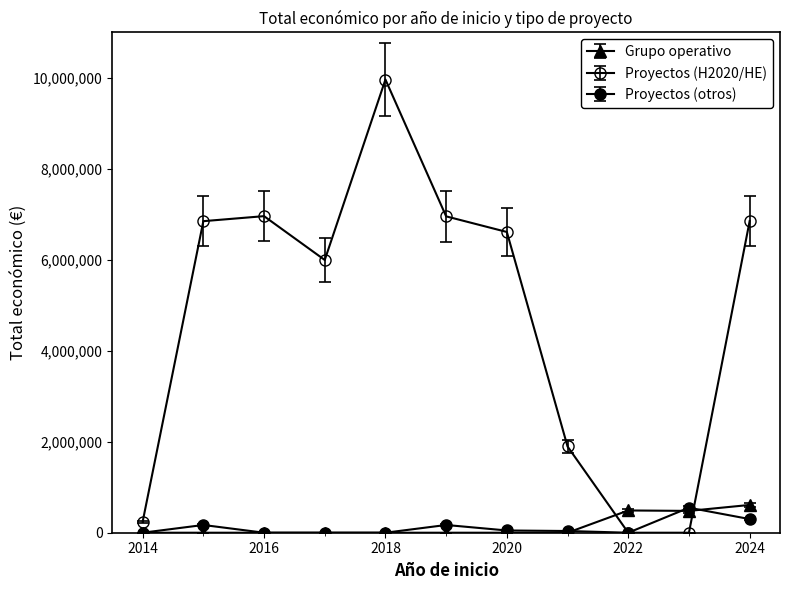

Reading left to right, list all the values displayed in this chart.

Grupo operativo: 2014=0.0	2015=0.0	2016=0.0	2017=0.0	2018=0.0	2019=0.0	2020=0.0	2021=0.0	2022=489345.0	2023=479882.0	2024=610889.0
Proyectos (H2020/HE): 2014=241035.0	2015=6850000.0	2016=6960293.0	2017=5996175.0	2018=9963866.0	2019=6955758.0	2020=6612227.0	2021=1895856.0	2022=0.0	2023=0.0	2024=6851903.0
Proyectos (otros): 2014=0.0	2015=156511.3	2016=0.0	2017=0.0	2018=0.0	2019=156511.3	2020=45540.0	2021=34803.6	2022=0.0	2023=506102.1	2024=275997.2